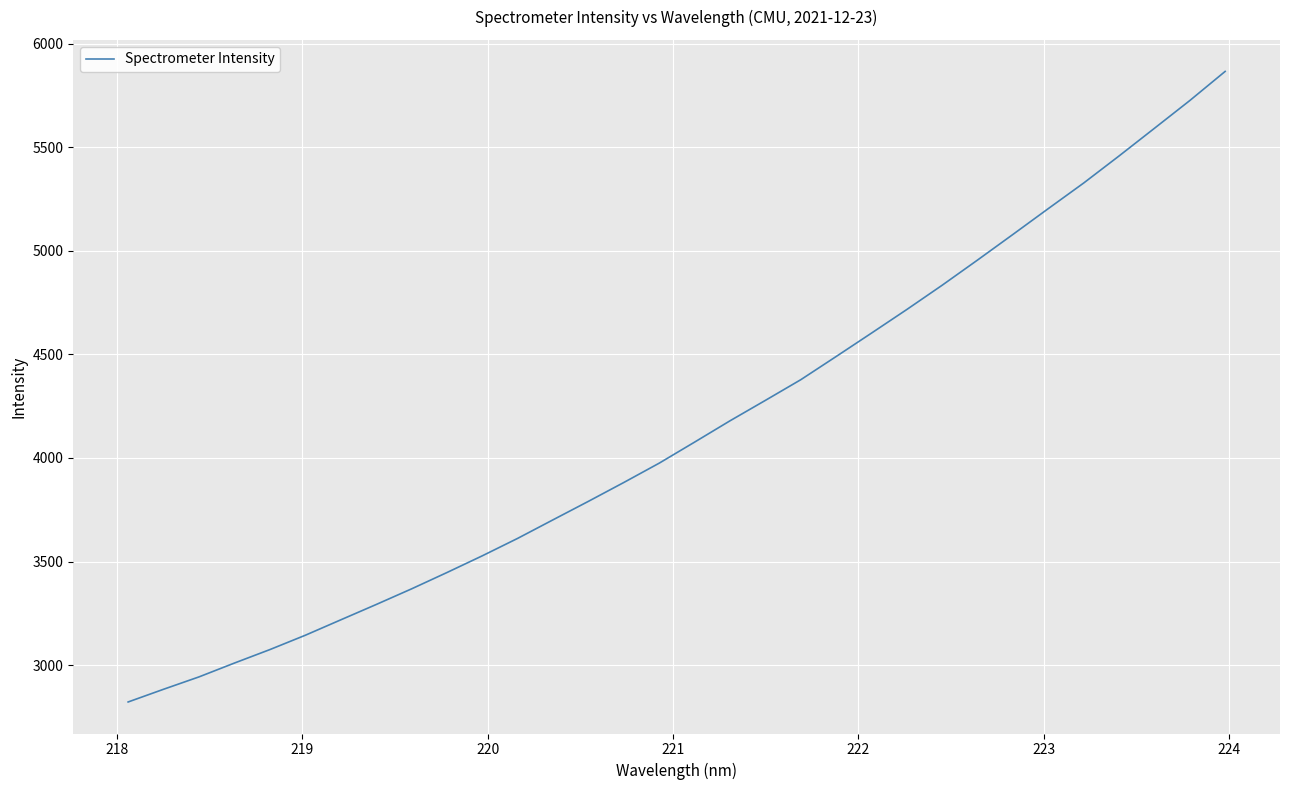

What is the smallest value displayed?

2822.1